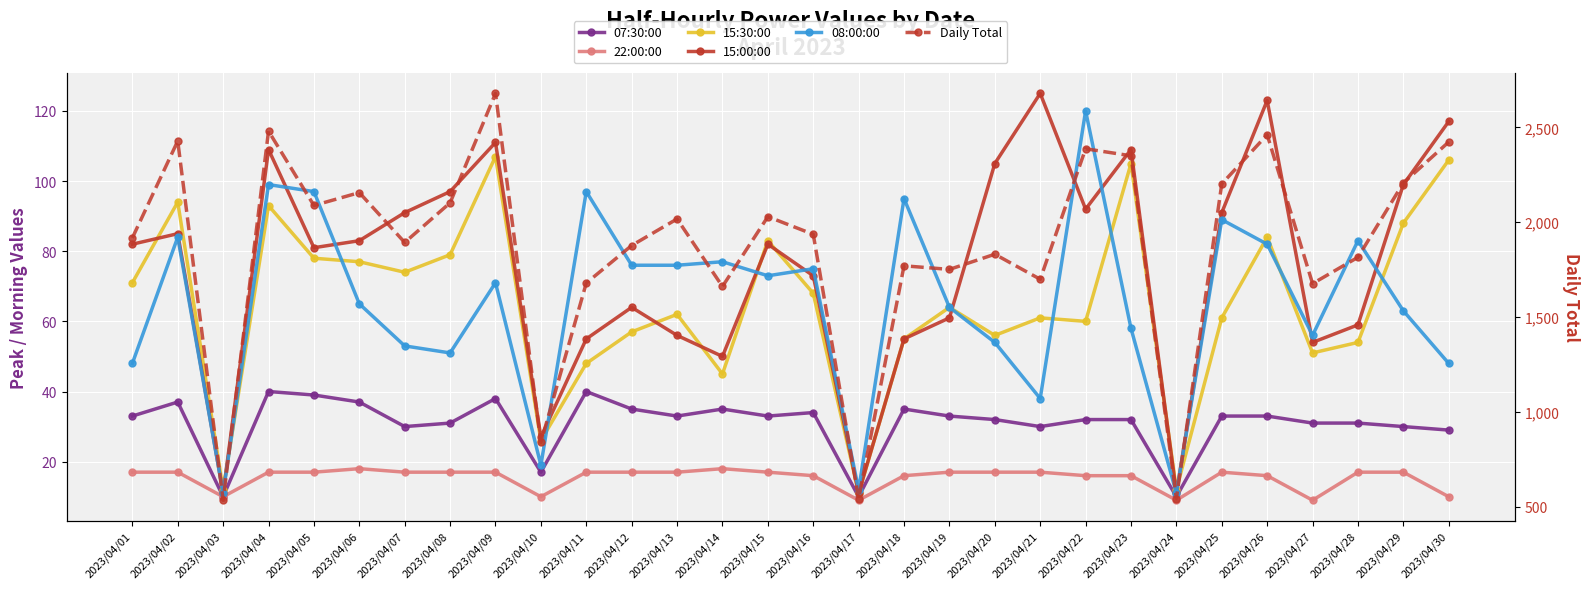

Reading left to right, extract all data points from this chart.

07:30:00: 33	37	10	40	39	37	30	31	38	17	40	35	33	35	33	34	10	35	33	32	30	32	32	10	33	33	31	31	30	29
22:00:00: 17	17	10	17	17	18	17	17	17	10	17	17	17	18	17	16	9	16	17	17	17	16	16	9	17	16	9	17	17	10
15:30:00: 71	94	12	93	78	77	74	79	107	26	48	57	62	45	83	68	11	55	64	56	61	60	105	12	61	84	51	54	88	106
15:00:00: 82	85	11	109	81	83	91	97	111	27	55	64	56	50	82	73	11	55	61	105	125	92	109	11	91	123	54	59	99	117
08:00:00: 48	84	11	99	97	65	53	51	71	19	97	76	76	77	73	75	12	95	64	54	38	120	58	11	89	82	56	83	63	48
Daily Total: 1917	2428	534	2480	2088	2156	1893	2102	2679	839	1679	1877	2017	1661	2029	1936	542	1770	1751	1831	1699	2387	2350	543	2202	2461	1676	1815	2207	2423